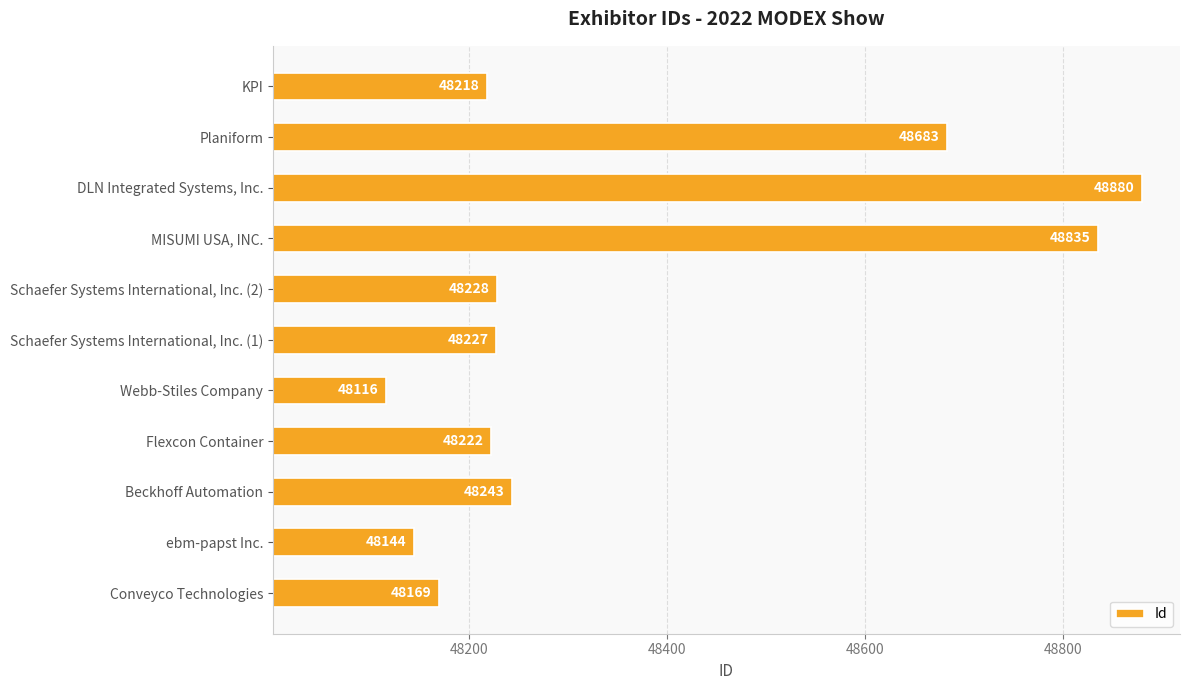

How many bars are there in total?

11